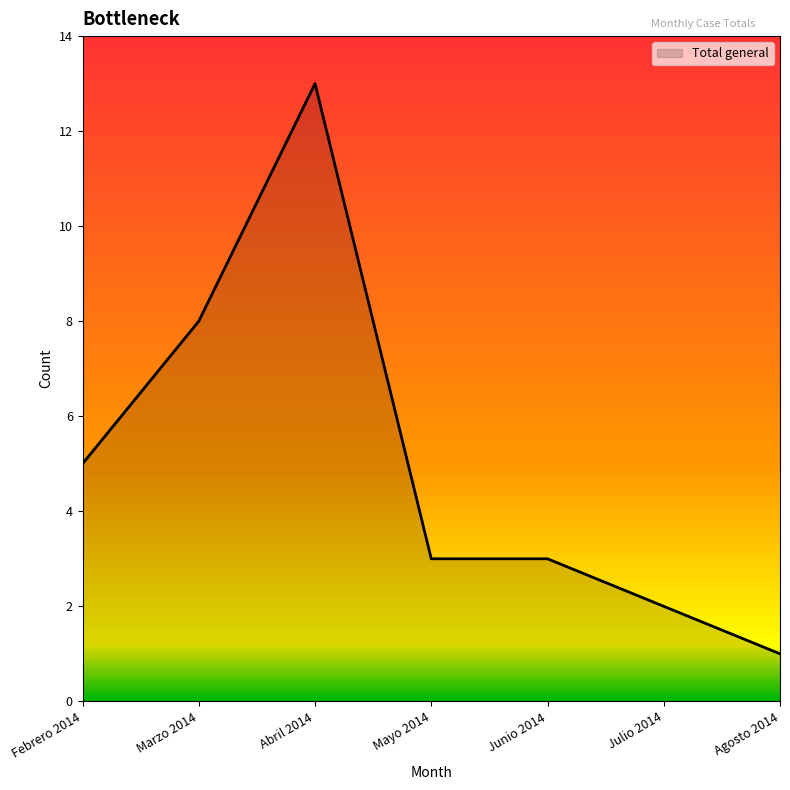

How many lines are shown in the chart?

1